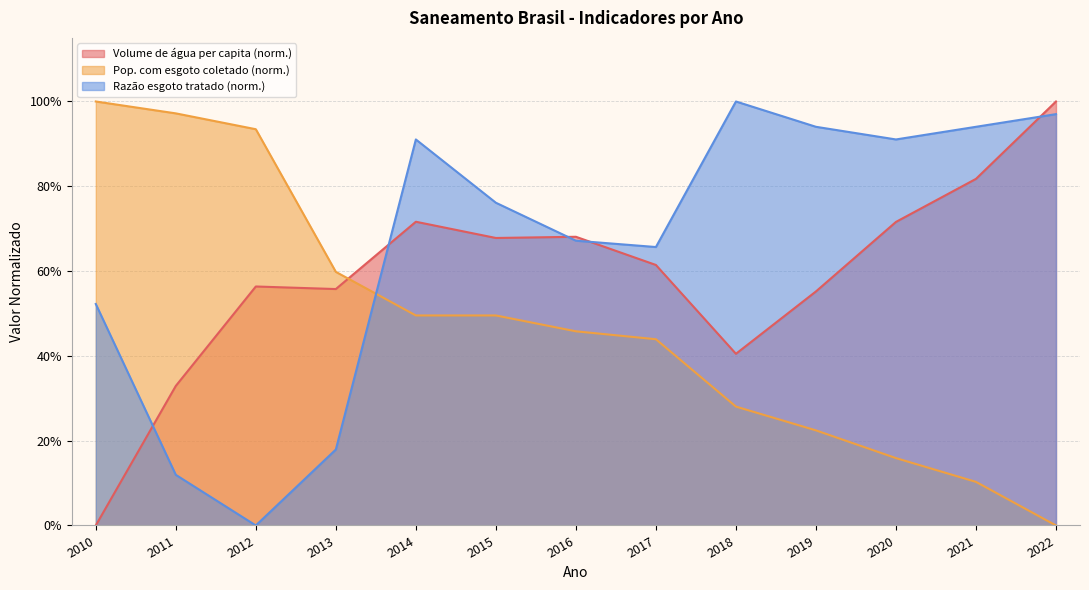

Where is the first local maximum for Volume de água consumida per capita (li...)?

2012